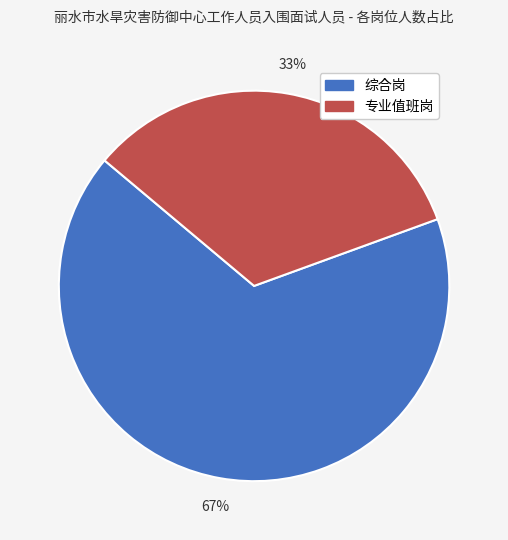

Rank the categories by value from highest to lowest.

综合岗, 专业值班岗